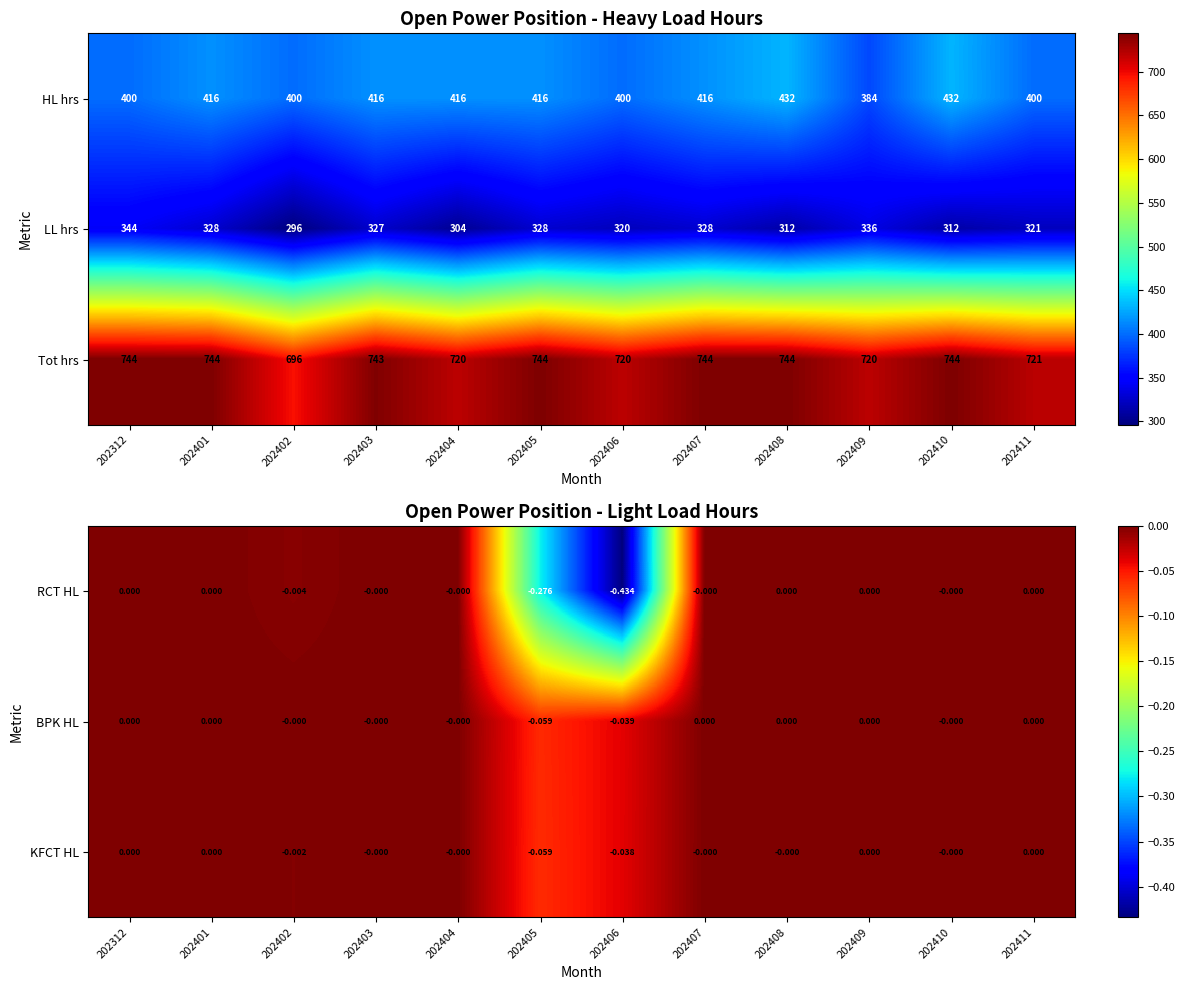

What is the sum of the Tot hrs values at 202411 and 202410?

1465